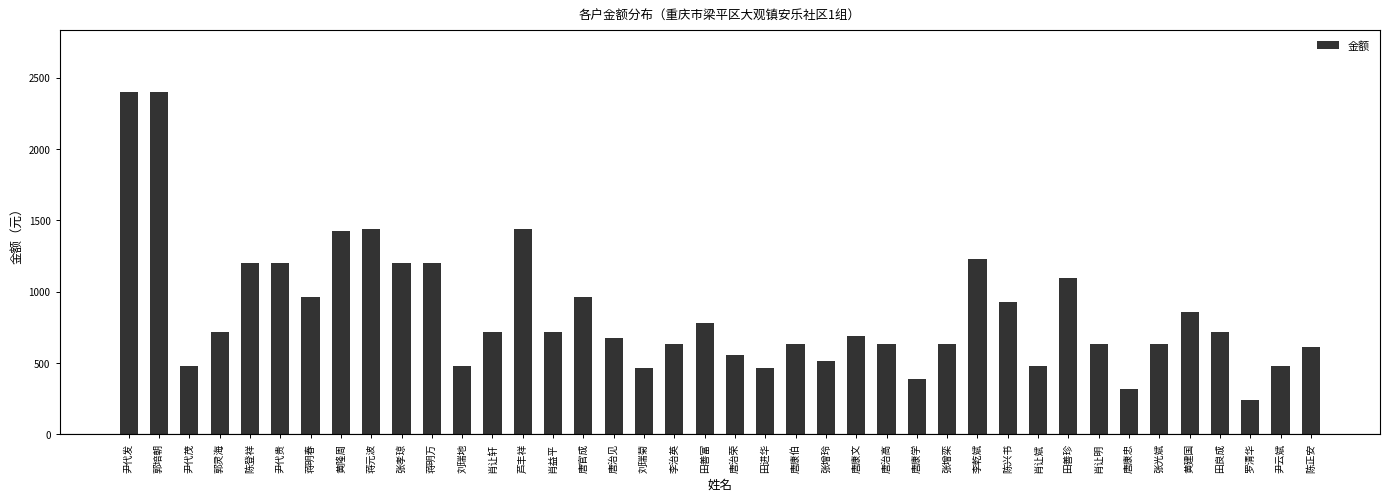

Which category has the lowest value across all series?

罗清华